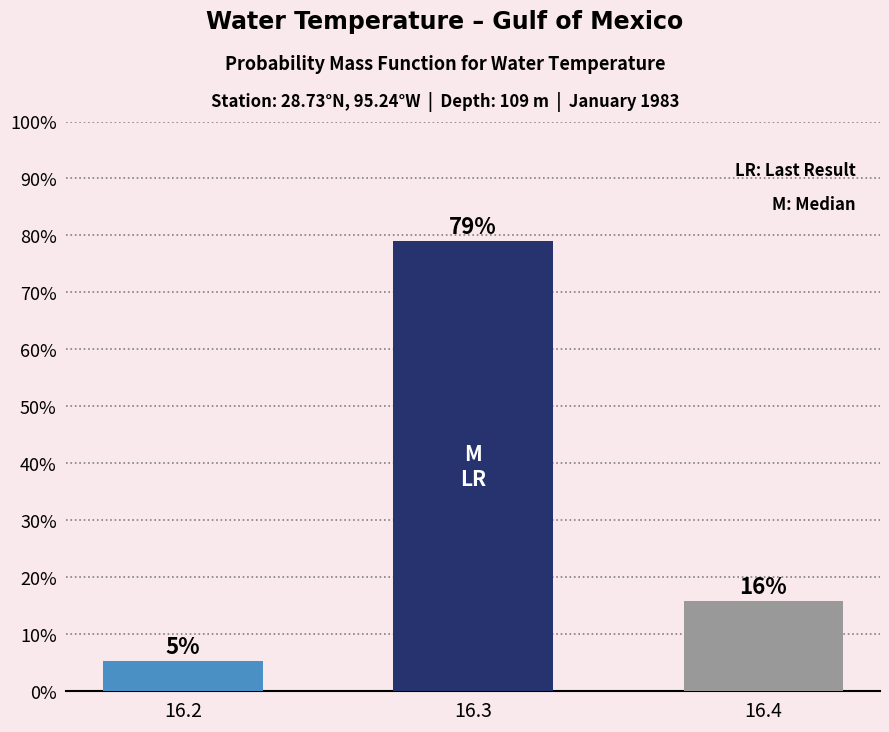

How many bars are there in total?

3